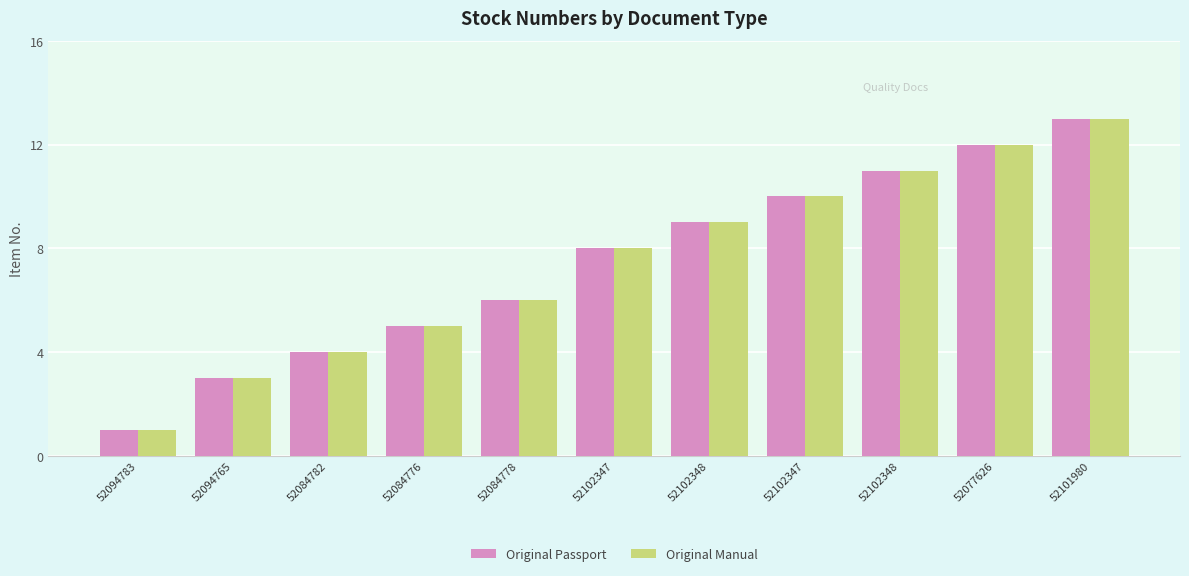

Which series changed the most between 52084778 and 52102348?

Original Passport